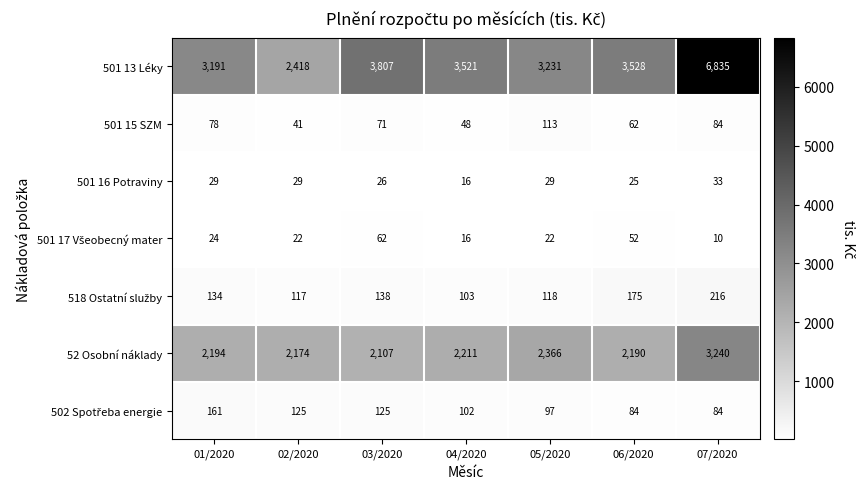

What value does the 501 16 Potraviny series have at 04/2020, to the nearest 5?

15